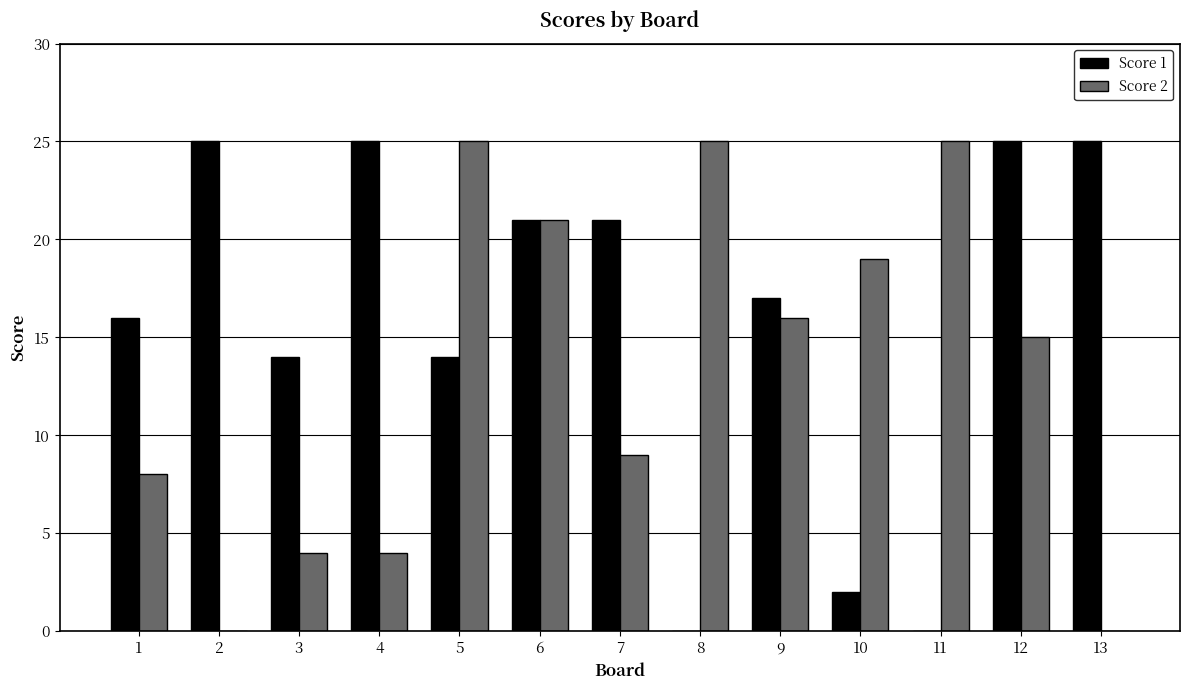

At which category is the sum across all series the highest?

6